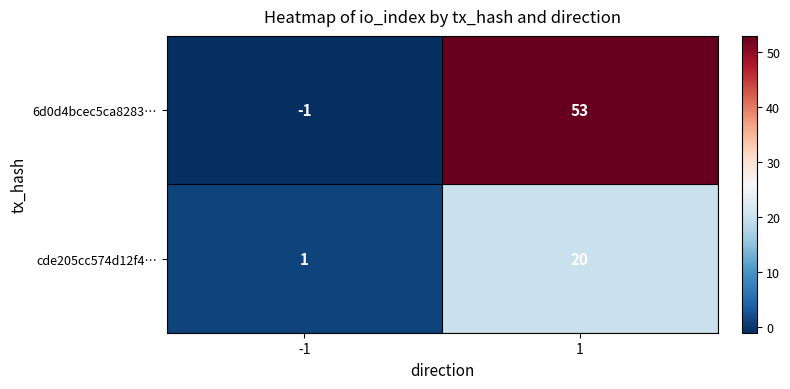

At how many categories does at least one series exceed 43?

1